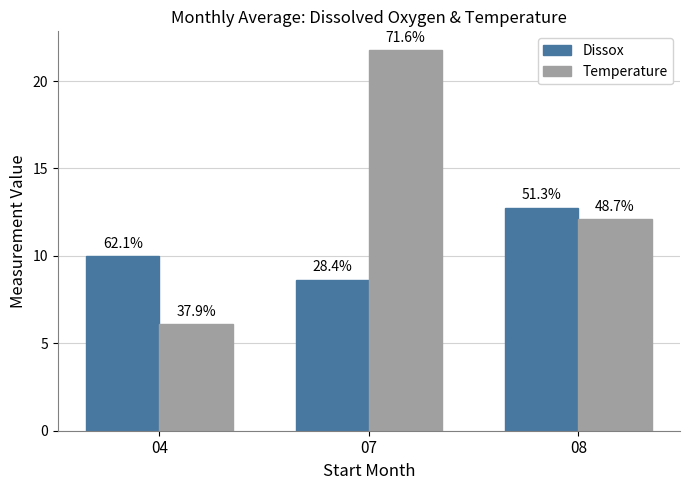

Between 07 and 08, which series saw the biggest shift?

Temperature